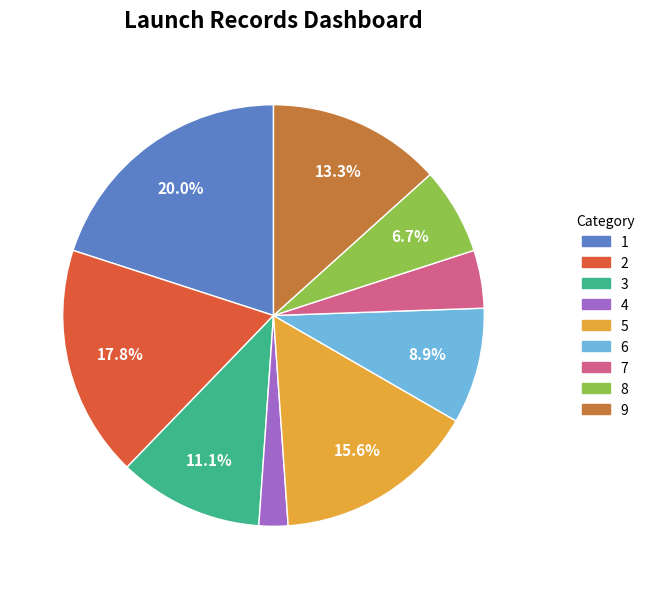

What is the total percentage of 6 and 2?

26.7%